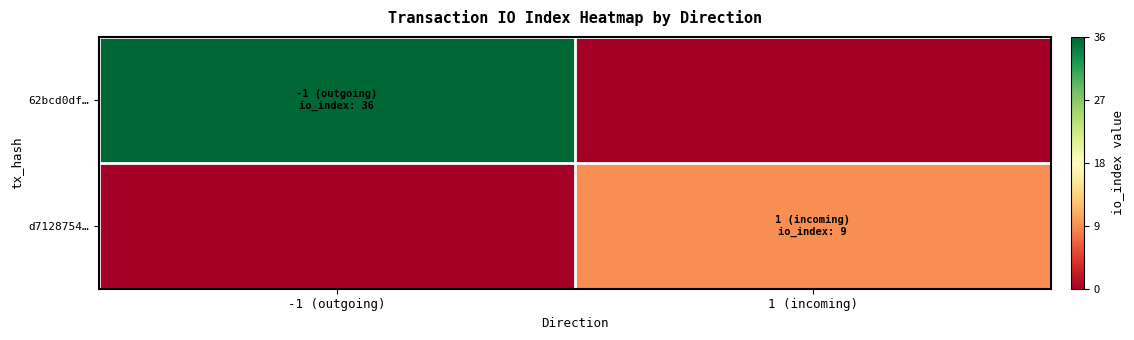

Count the number of data series in this chart.

2